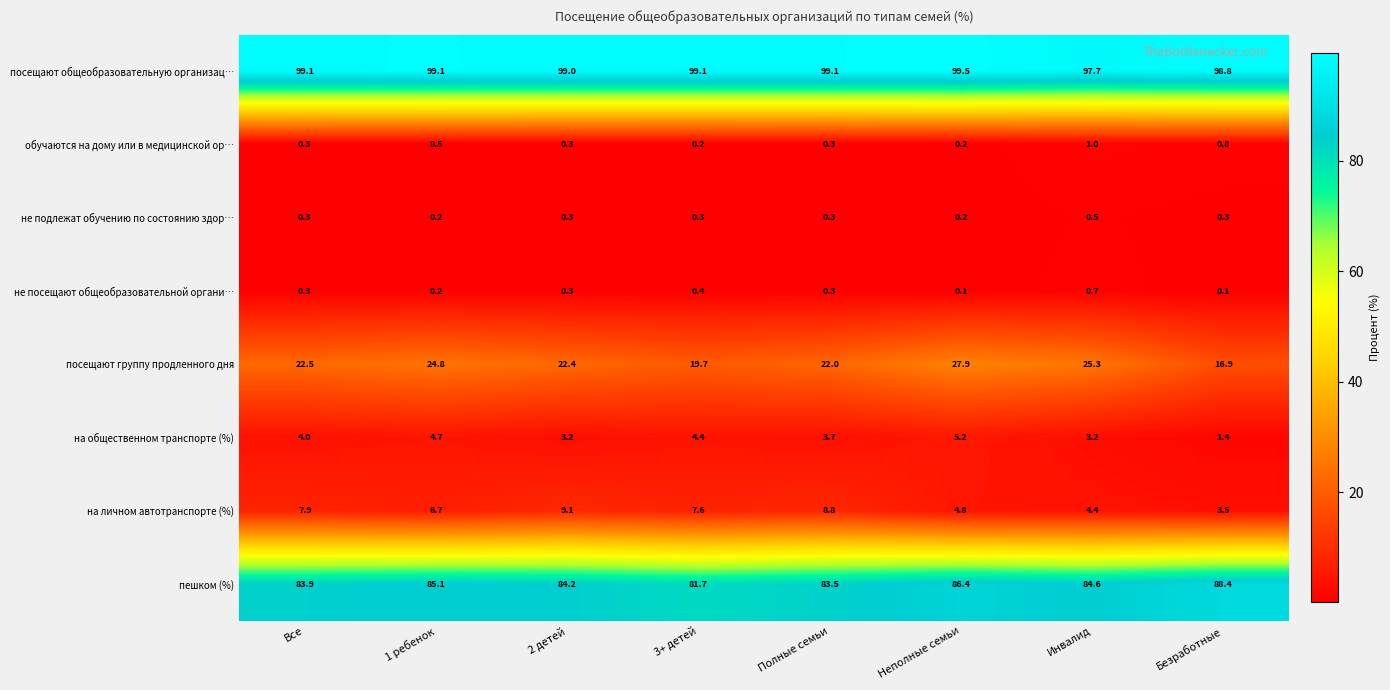

At how many categories does at least one series exceed 19?

8